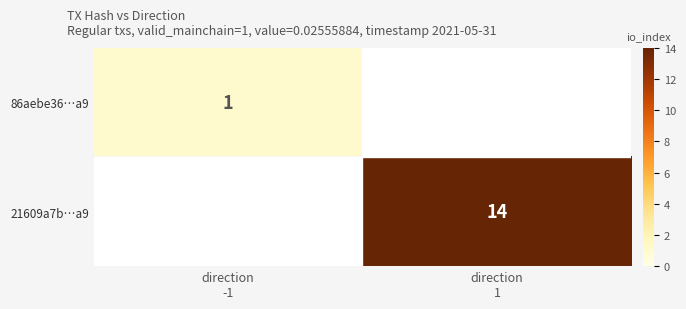

True or false: 21609a7b…a9 has a value of 14.0 at direction 1.

True